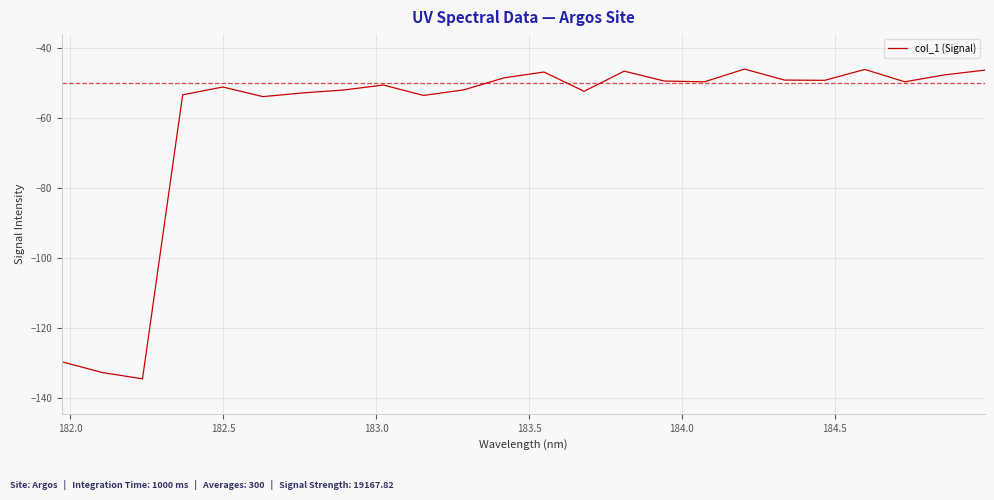

What is the difference between the maximum and minimum values?

88.6